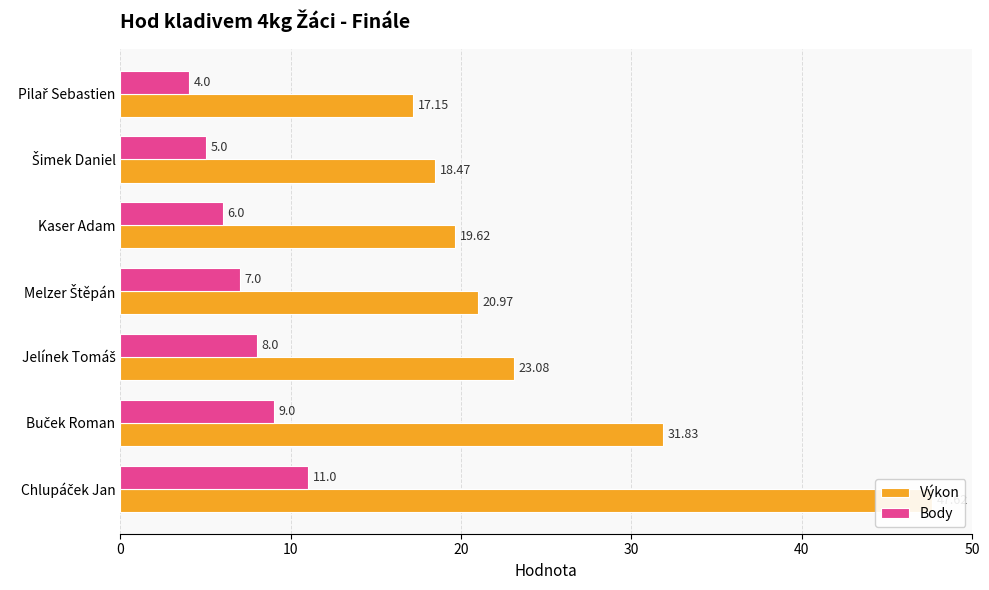

What is the sum of all Výkon values?

178.7